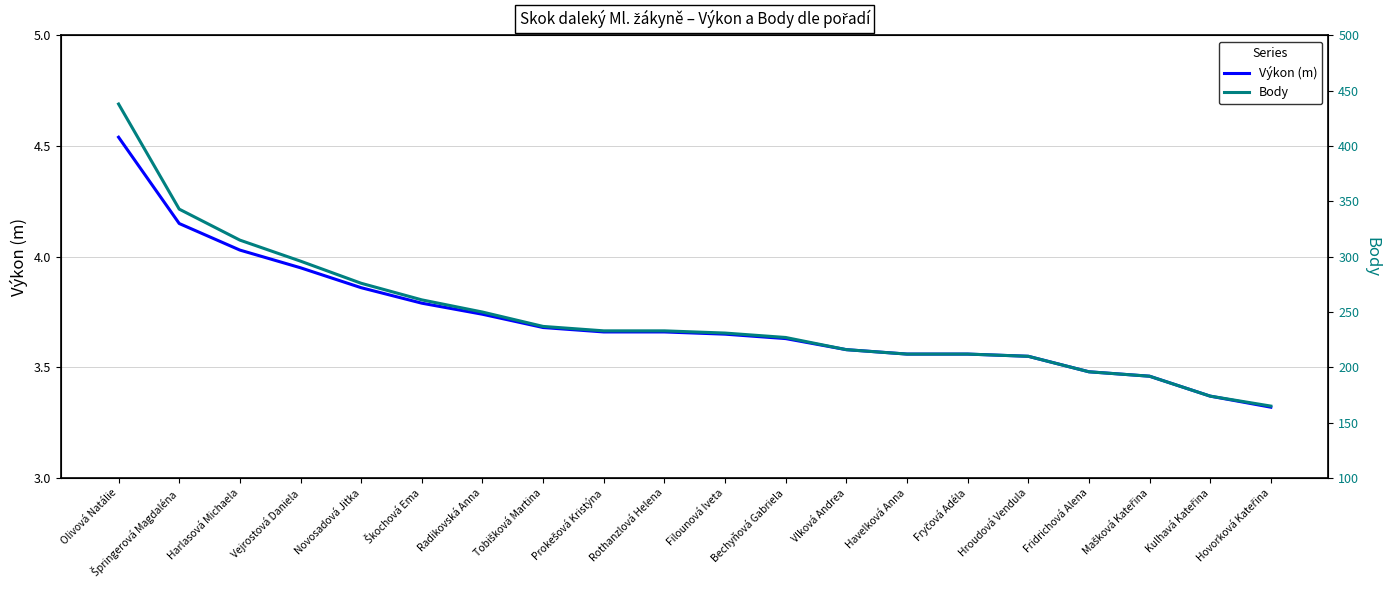

What is the difference between the Body values at Prokešová Kristýna and Filounová Iveta?

2.0